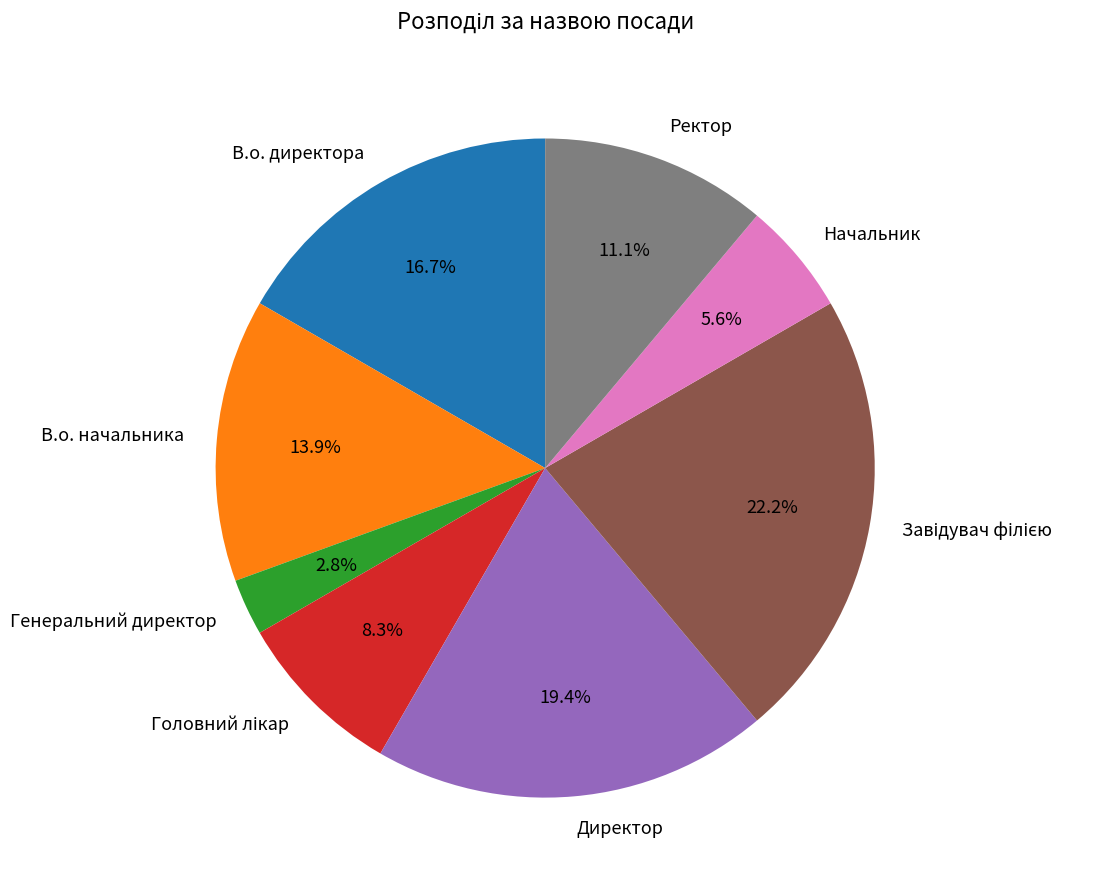

How many slices are in this pie chart?

8